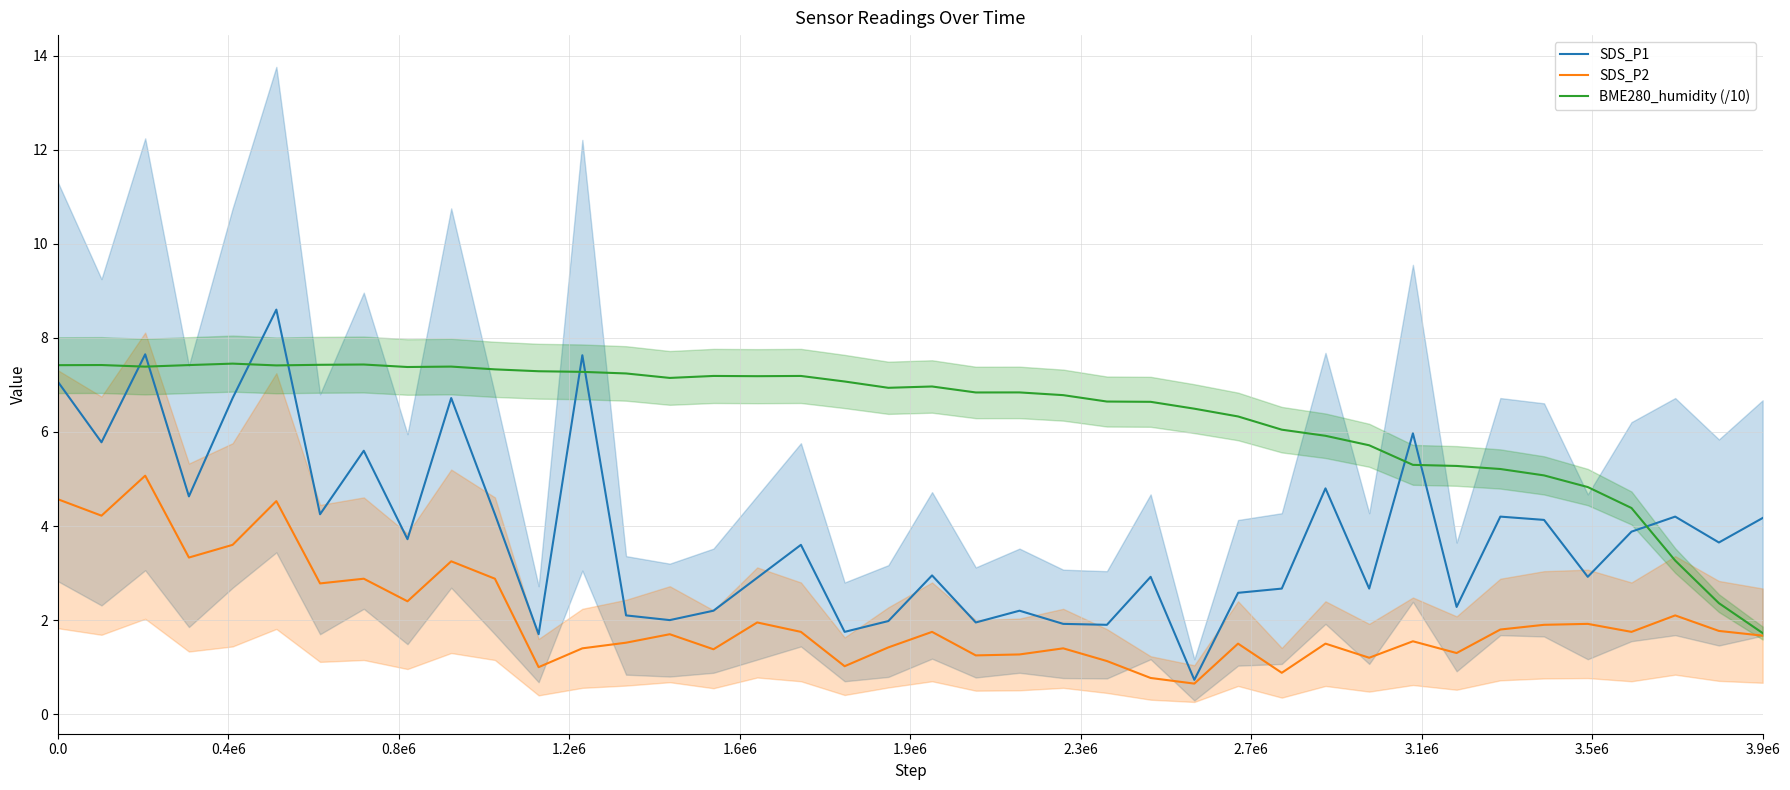

What is the difference between the BME280_humidity (/10) values at 23 and 16?

0.4